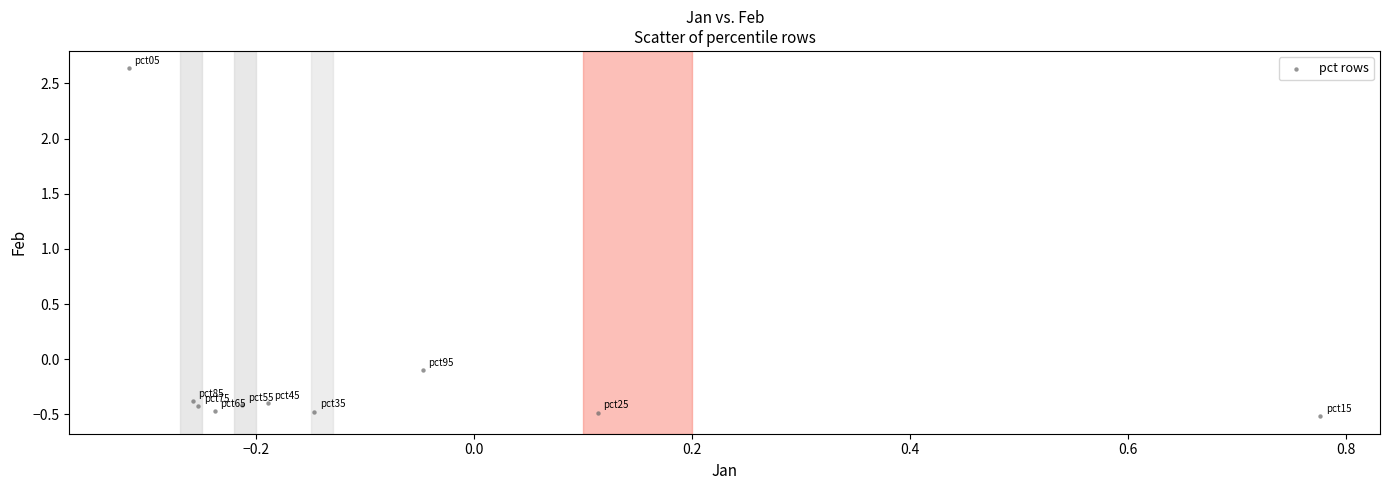

What is the range of X values (max minus min)?

1.1